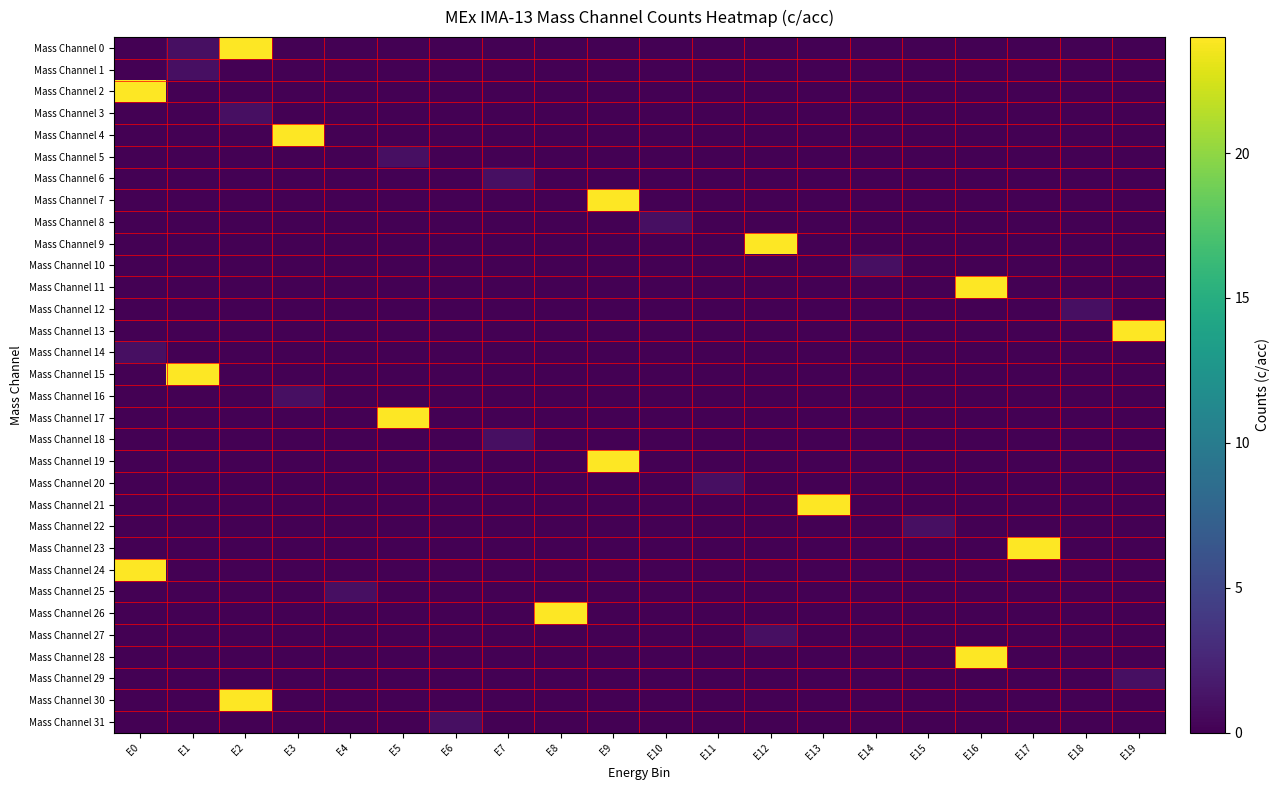

Which series has the widest spread of values?

Mass Channel 0